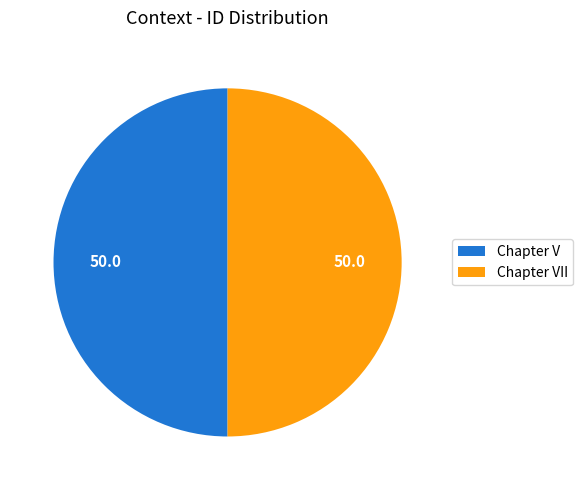

Is the sum of Chapter V and Chapter VII greater than half?

Yes